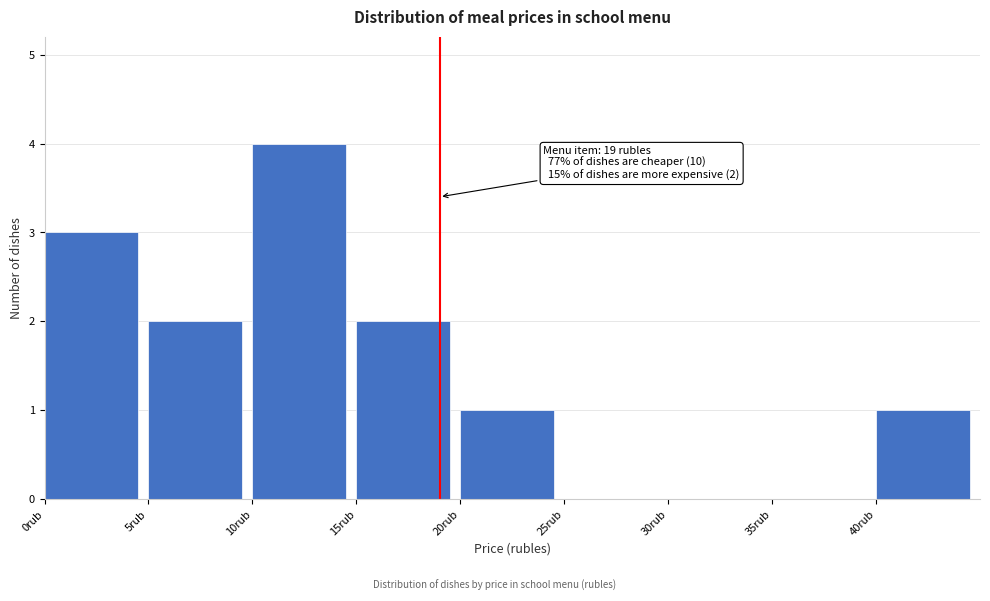

Over which range of the x-axis is the bar tallest?

10 to 15